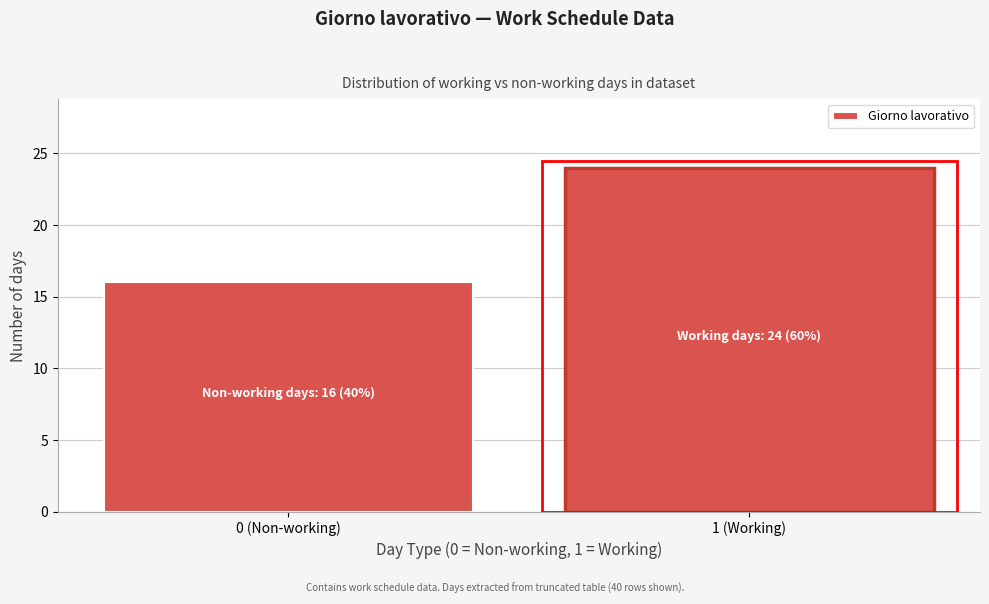

Reading left to right, transcribe all the data shown in this chart.

16	24